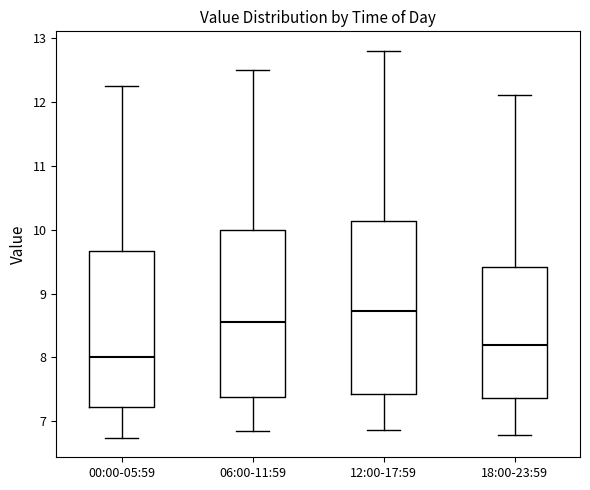

Reading left to right, read every box against the y-axis: the position of its median line, the range the box covers, and the ends of its whiskers. The values are not printed on the chart, so give them approximately, as read against the axis.

00:00-05:59: median 8.0, box 7.2 to 9.7, whiskers 6.7 to 12.3
06:00-11:59: median 8.6, box 7.4 to 10.0, whiskers 6.9 to 12.5
12:00-17:59: median 8.7, box 7.4 to 10.1, whiskers 6.9 to 12.8
18:00-23:59: median 8.2, box 7.4 to 9.4, whiskers 6.8 to 12.1